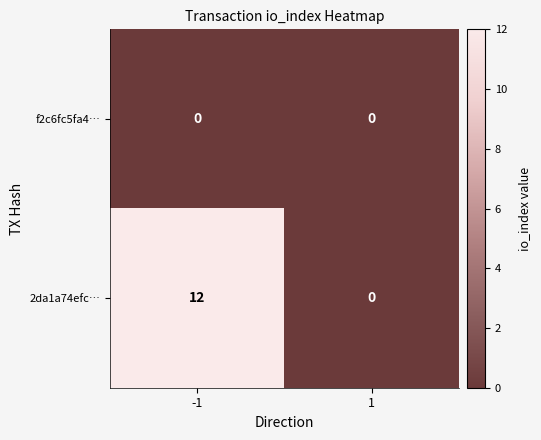

Which series changed the most between -1 and 1?

2da1a74efc…